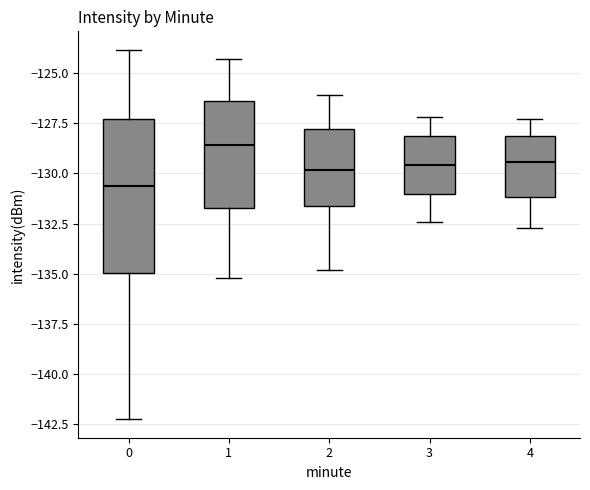

Reading left to right, transcribe this box plot: for each box, give where its median line is, the range the box spans, and where its two whiskers end, as read against the y-axis. The values are not printed on the chart, so give them approximately, as read against the axis.

0: median -130.5, box -135.0 to -127.5, whiskers -142.0 to -124.0
1: median -128.5, box -131.5 to -126.5, whiskers -135.0 to -124.5
2: median -130.0, box -131.5 to -128.0, whiskers -135.0 to -126.0
3: median -129.5, box -131.0 to -128.0, whiskers -132.5 to -127.0
4: median -129.5, box -131.0 to -128.0, whiskers -132.5 to -127.5